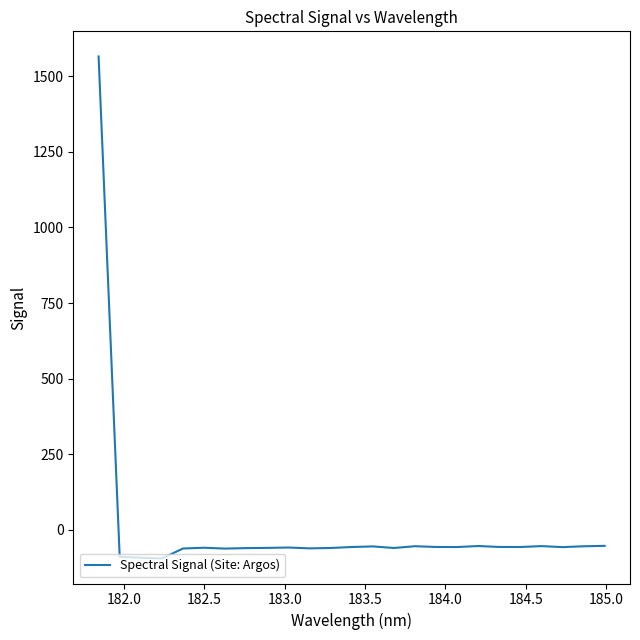

What is the minimum value shown in the chart?

-94.1